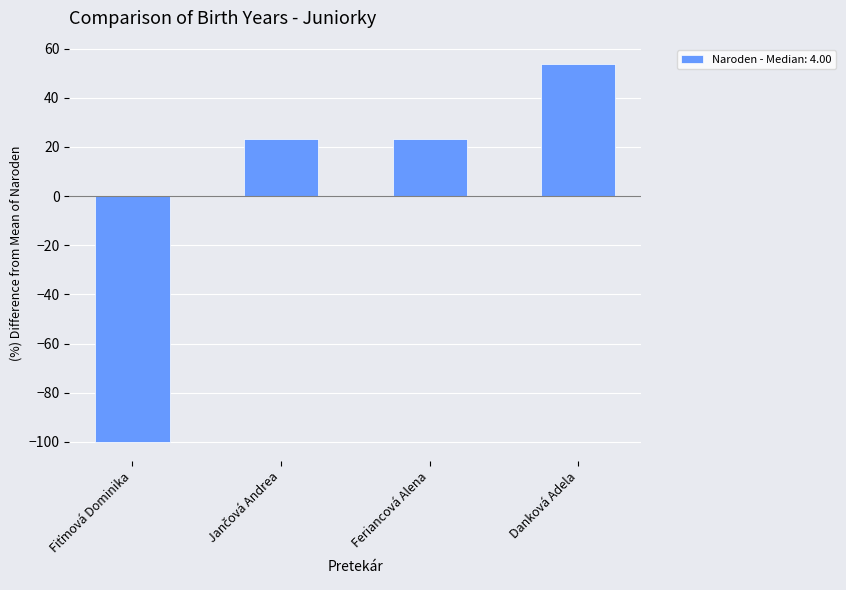

What is the minimum value shown in the chart?

-100.0